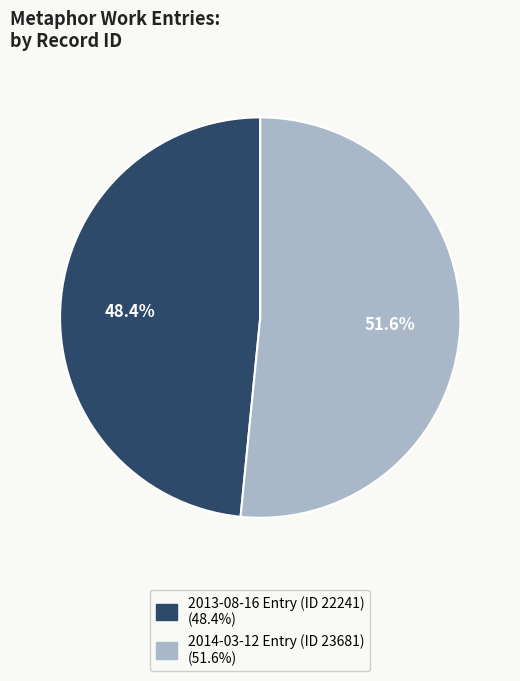

To the nearest percent, what is the difference between the 2014-03-12 and 2013-08-16 slice percentages?

3%